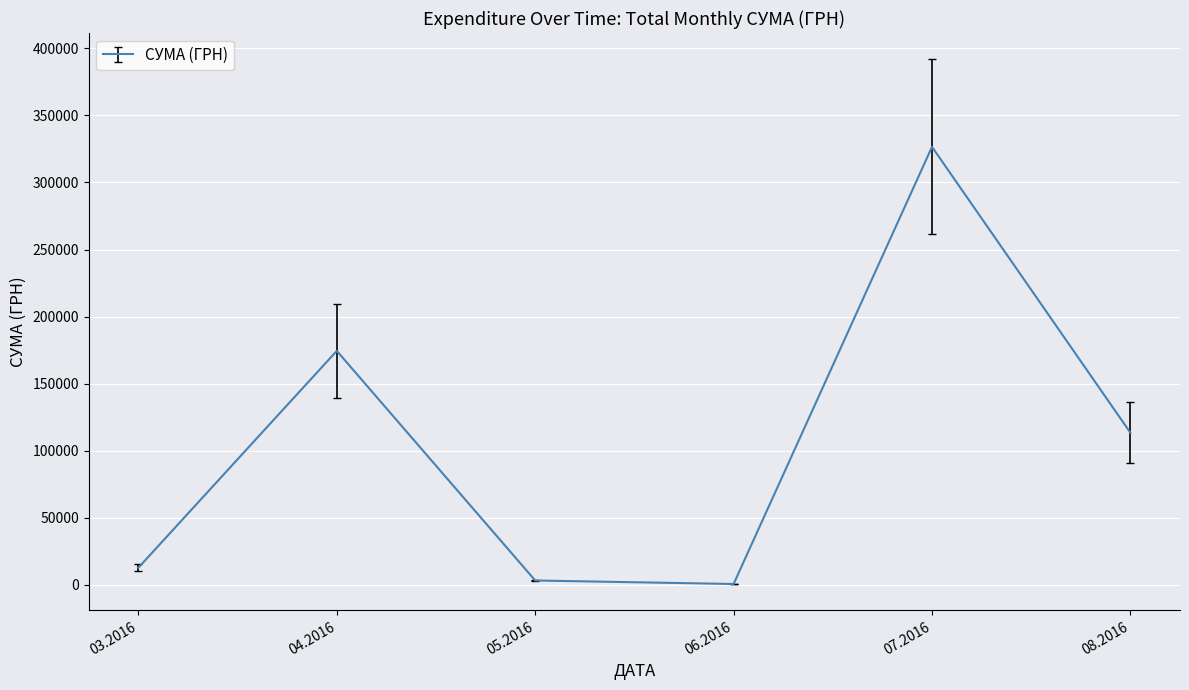

What is the maximum value shown in the chart?

326572.3